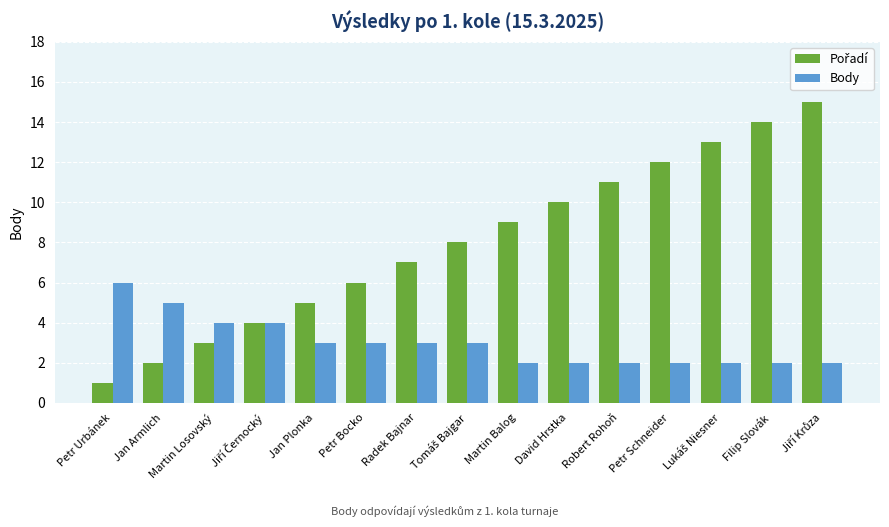

The Body series shows 2 at Robert Rohoň. True or false?

True